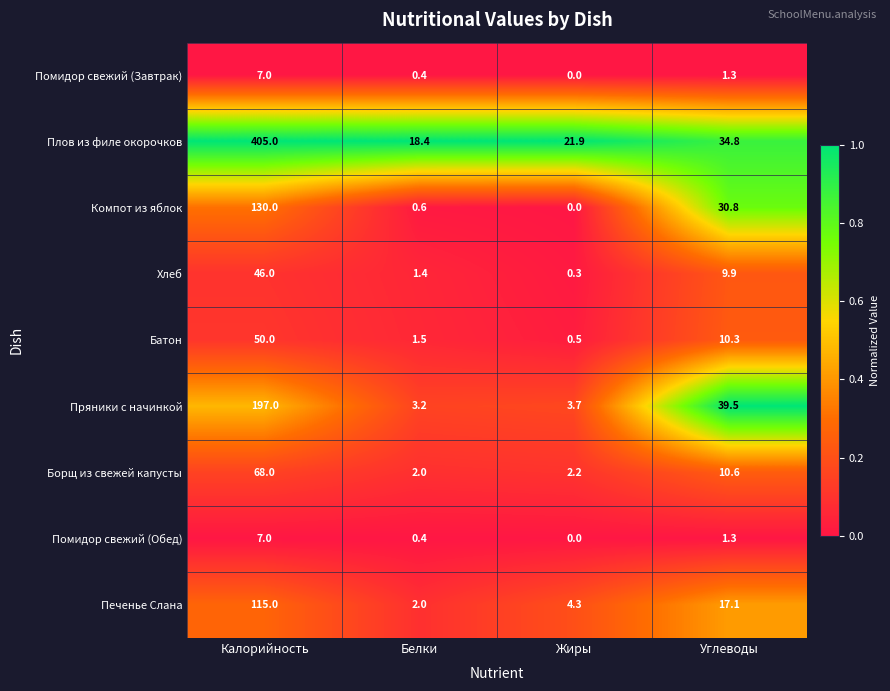

List the labels in order of Пряники с начинкой value, largest first.

Калорийность, Углеводы, Жиры, Белки